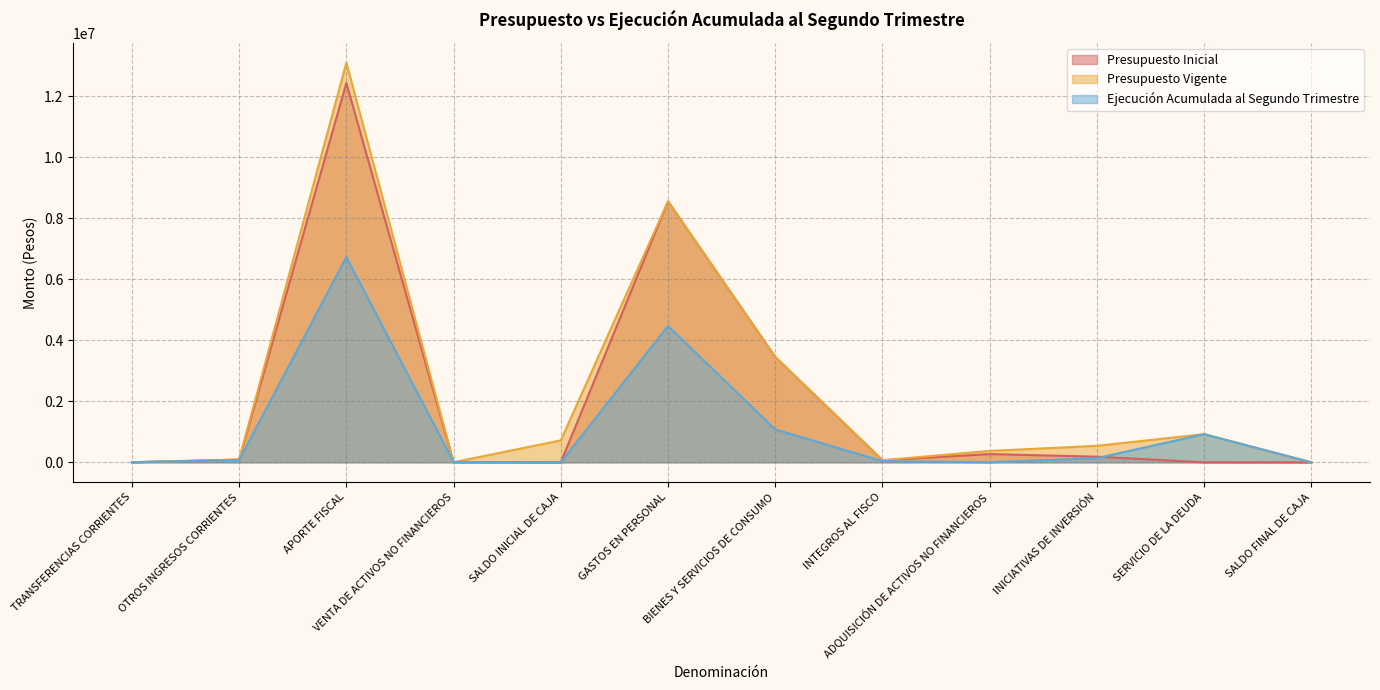

Reading left to right, extract all data points from this chart.

Presupuesto Inicial: TRANSFERENCIAS CORRIENTES=10	OTROS INGRESOS CORRIENTES=89774	APORTE FISCAL=12430340	VENTA DE ACTIVOS NO FINANCIEROS=3132	SALDO INICIAL DE CAJA=10	GASTOS EN PERSONAL=8552054	BIENES Y SERVICIOS DE CONSUMO=3449428	INTEGROS AL FISCO=67860	ADQUISICIÓN DE ACTIVOS NO FINANCIEROS=270181	INICIATIVAS DE INVERSIÓN=183723	SERVICIO DE LA DEUDA=10	SALDO FINAL DE CAJA=10
Presupuesto Vigente: TRANSFERENCIAS CORRIENTES=10	OTROS INGRESOS CORRIENTES=89774	APORTE FISCAL=13094522	VENTA DE ACTIVOS NO FINANCIEROS=3132	SALDO INICIAL DE CAJA=718703	GASTOS EN PERSONAL=8552054	BIENES Y SERVICIOS DE CONSUMO=3449428	INTEGROS AL FISCO=67860	ADQUISICIÓN DE ACTIVOS NO FINANCIEROS=374181	INICIATIVAS DE INVERSIÓN=540150	SERVICIO DE LA DEUDA=922458	SALDO FINAL DE CAJA=10
Ejecución Acumulada al Segundo Trimestre: TRANSFERENCIAS CORRIENTES=5708	OTROS INGRESOS CORRIENTES=74893	APORTE FISCAL=6727059	VENTA DE ACTIVOS NO FINANCIEROS=11378	SALDO INICIAL DE CAJA=0	GASTOS EN PERSONAL=4469002	BIENES Y SERVICIOS DE CONSUMO=1077517	INTEGROS AL FISCO=37664	ADQUISICIÓN DE ACTIVOS NO FINANCIEROS=1013	INICIATIVAS DE INVERSIÓN=137252	SERVICIO DE LA DEUDA=922458	SALDO FINAL DE CAJA=0